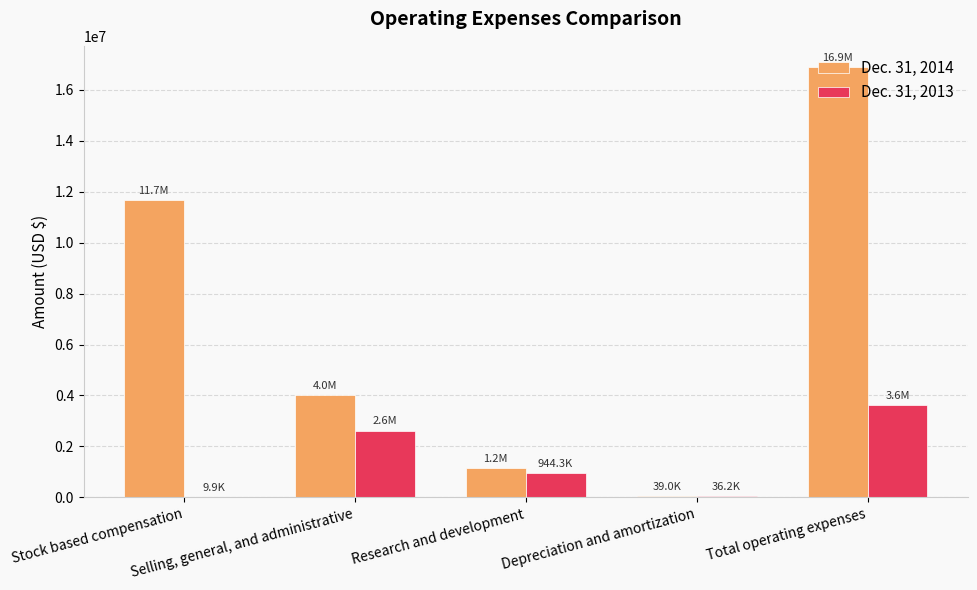

Which series has the largest total across all categories?

Dec. 31, 2014